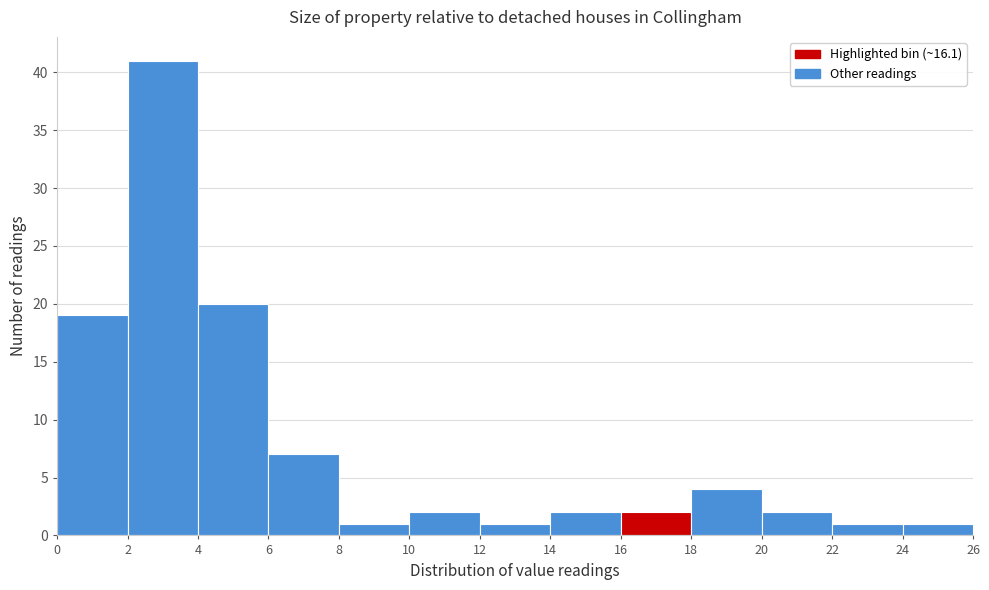

Over which range of the x-axis is the bar tallest?

2 to 4